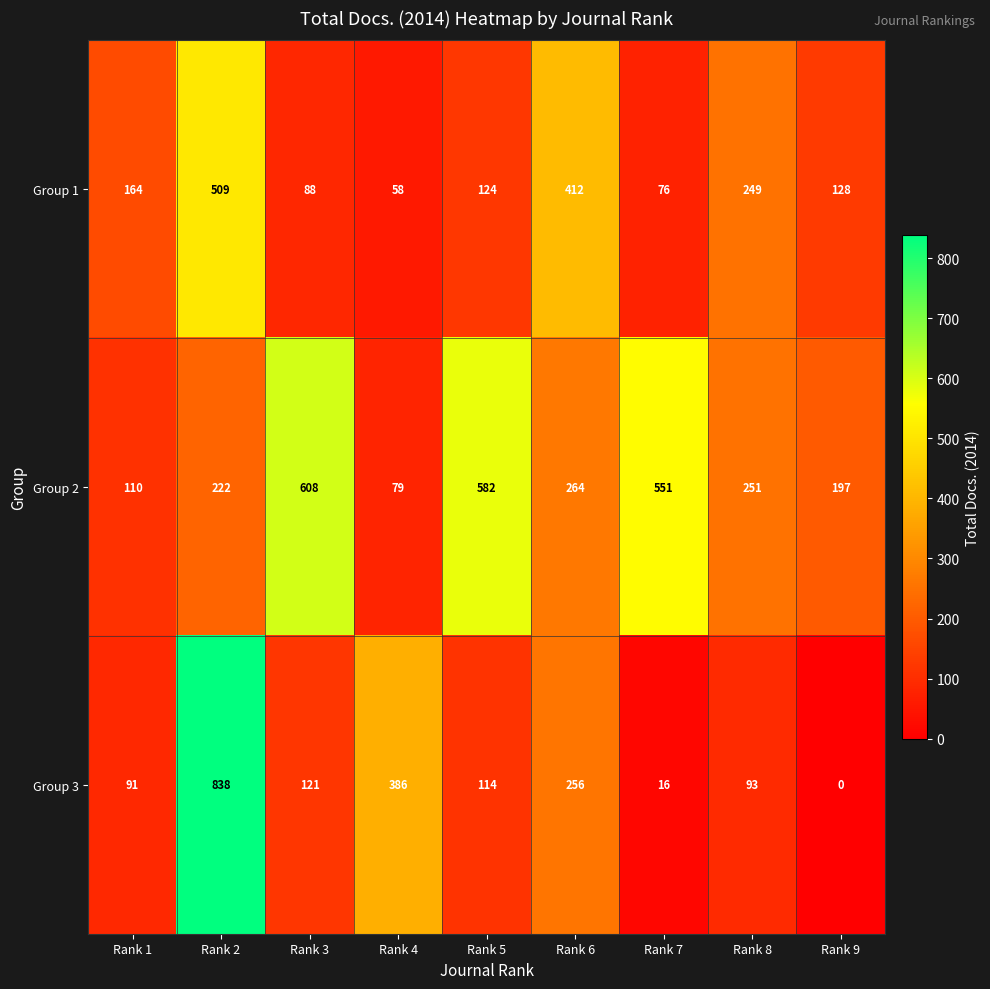

At which category does the chart reach its peak across all series?

Rank 2